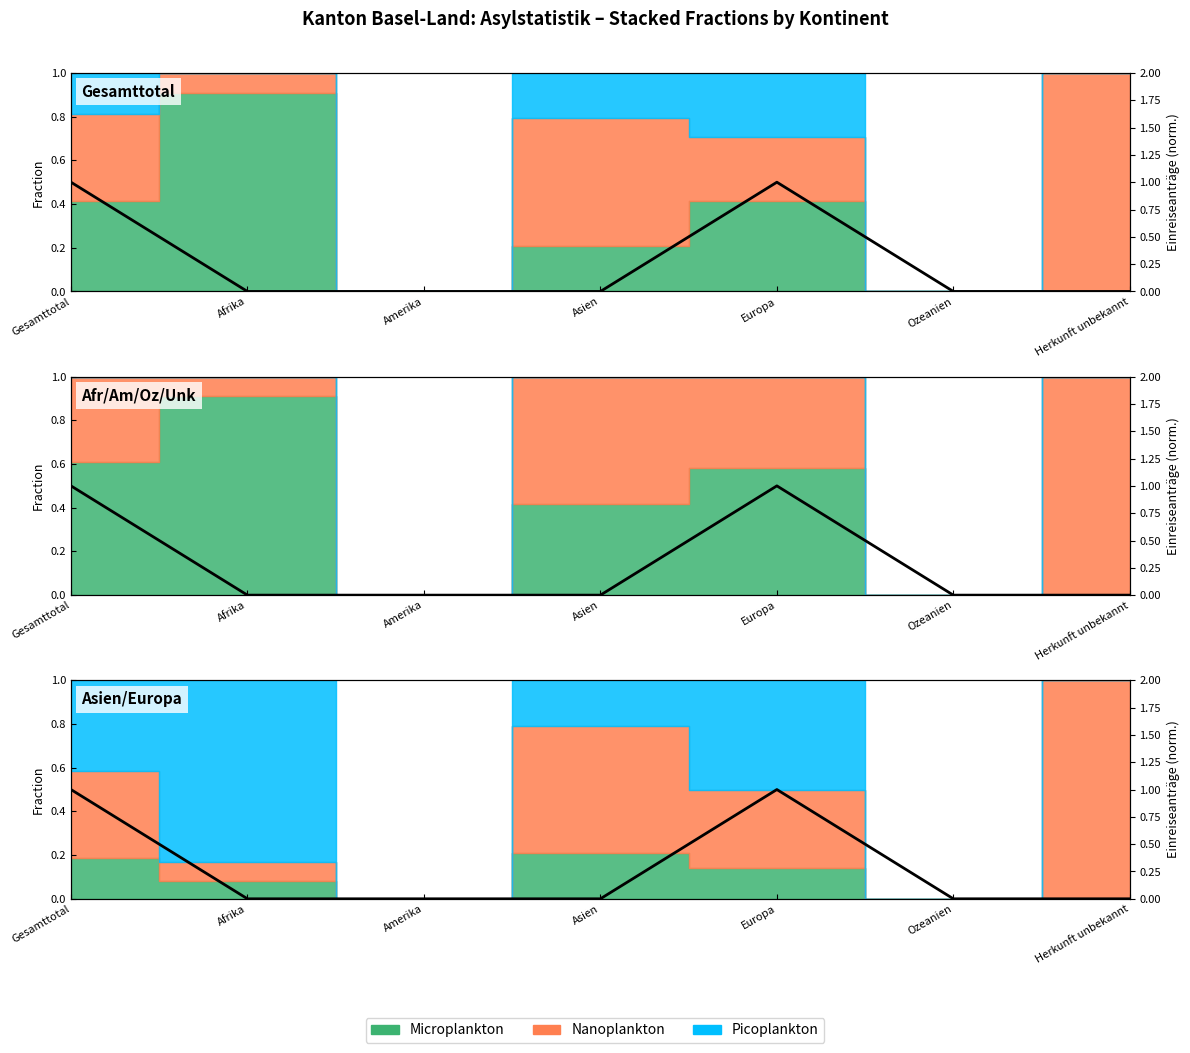

How many values are above zero?

2